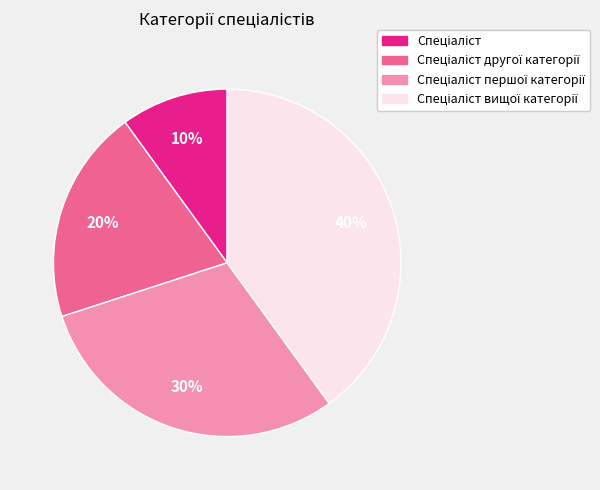

Does any single category account for the majority?

No